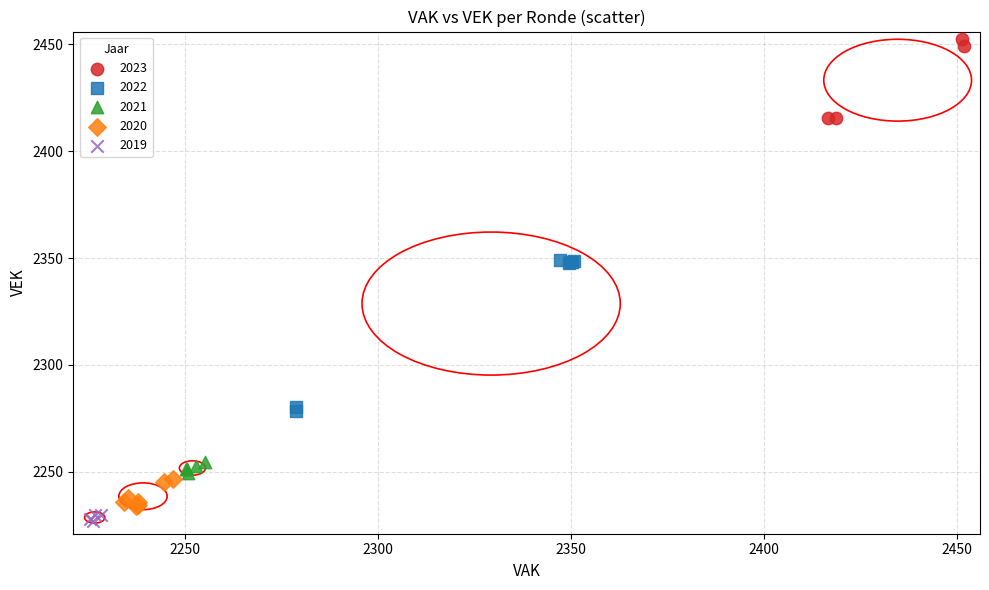

What are all the series names shown in the legend?

2023, 2022, 2021, 2020, 2019